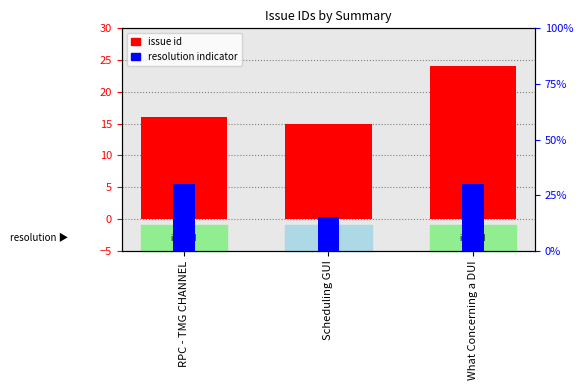

What is the minimum value shown in the chart?

15